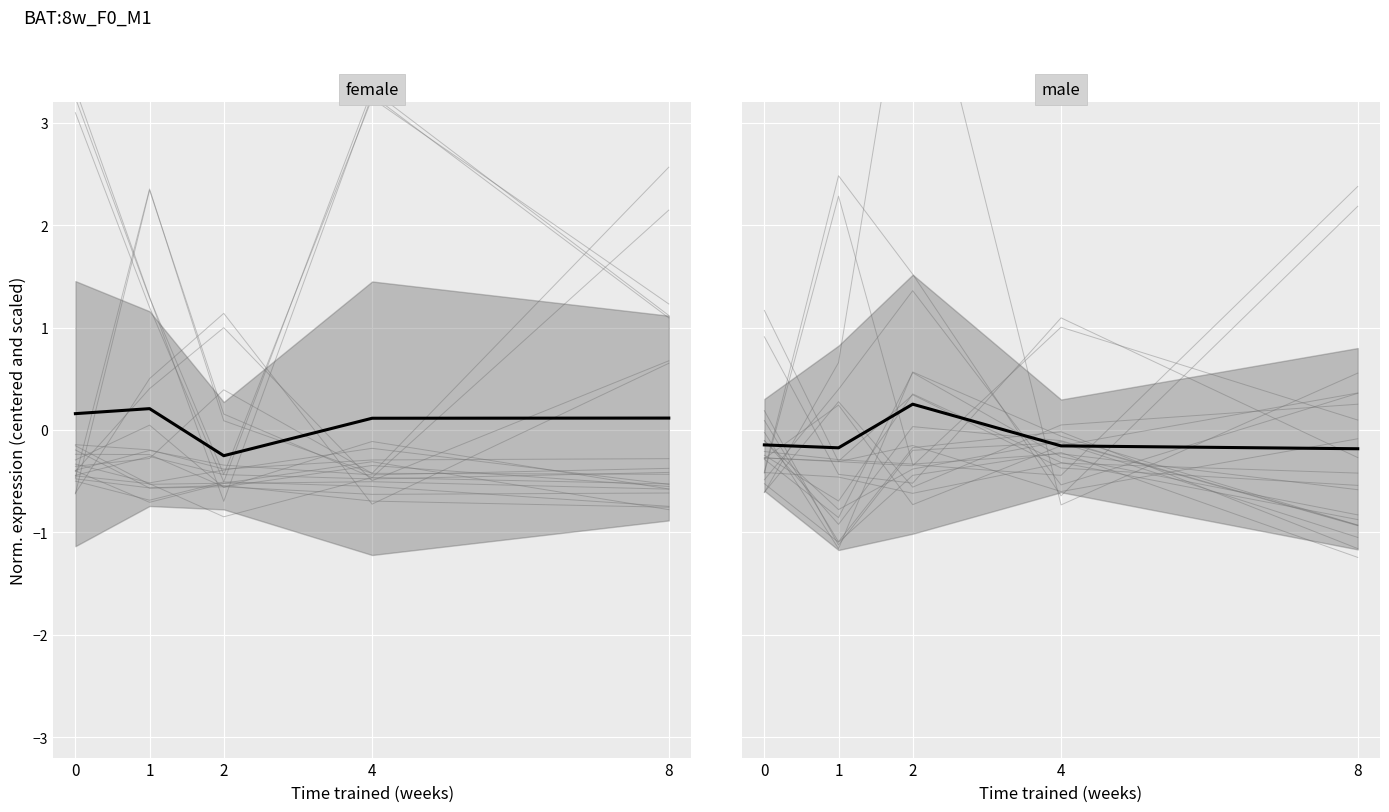

Which category has the highest value in the mean series?

2